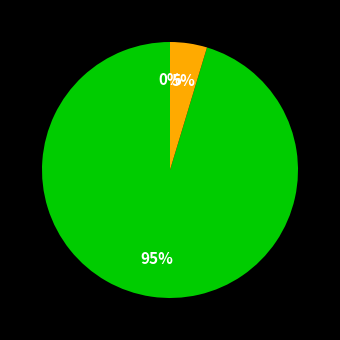

To the nearest percent, what is the difference between the largest and smallest slice percentages?

95%